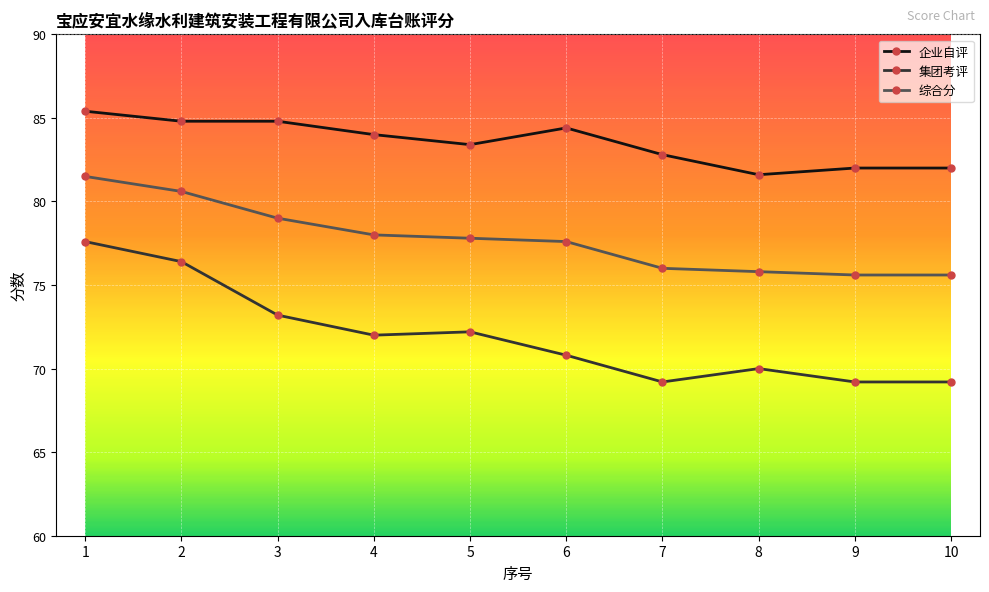

True or false: 企业自评 has more than 0 points higher than both neighbors.

True